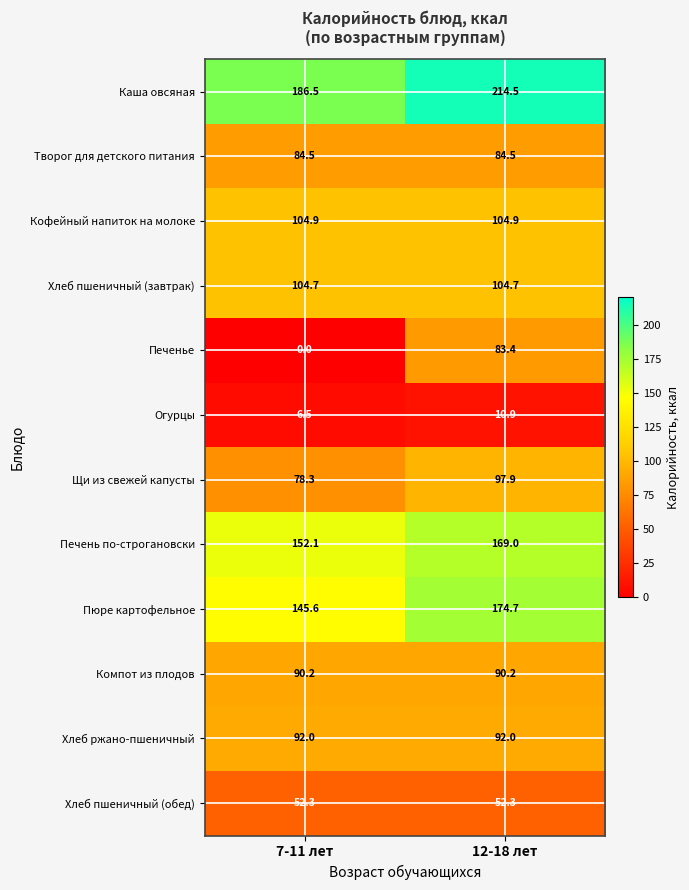

Is it true that Компот из плодов equals 161.0 at 7-11 лет?

False